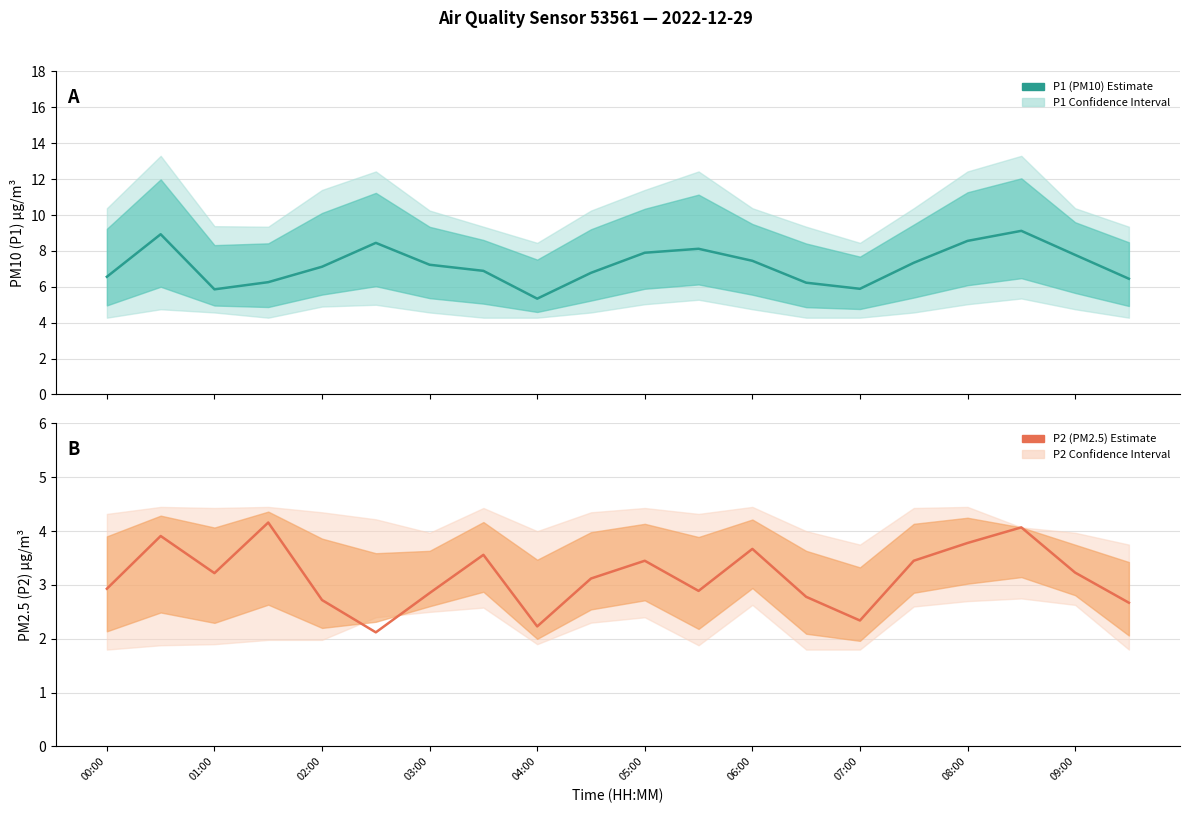

What is the difference between the P1 (PM10) Estimate values at 12 and 15?

0.1